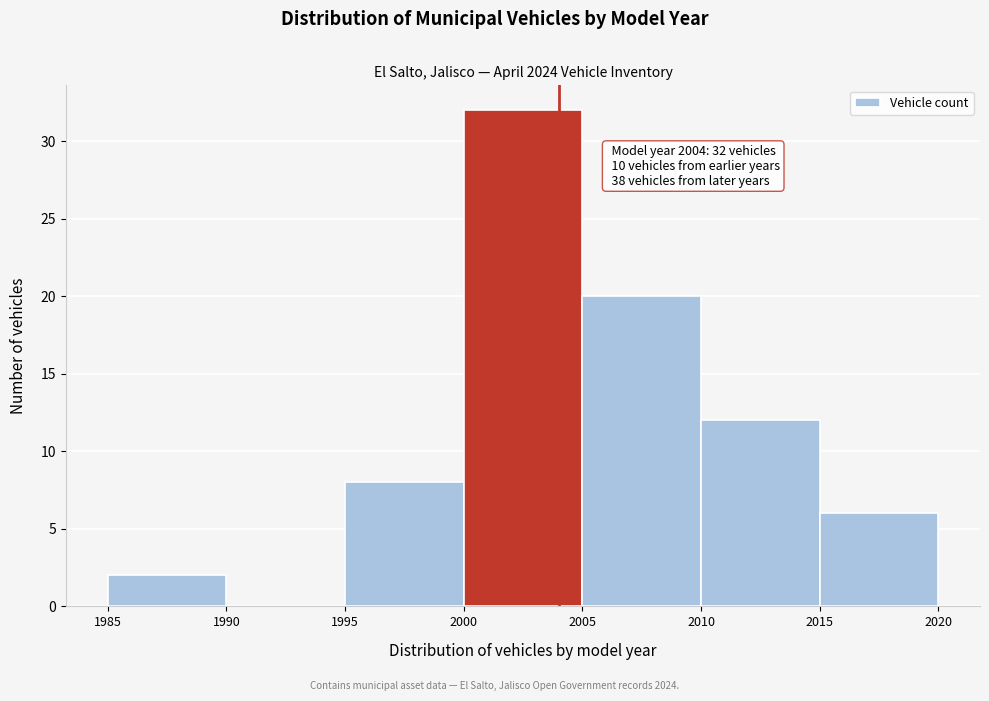

Over which range of the x-axis is the bar tallest?

2000 to 2005